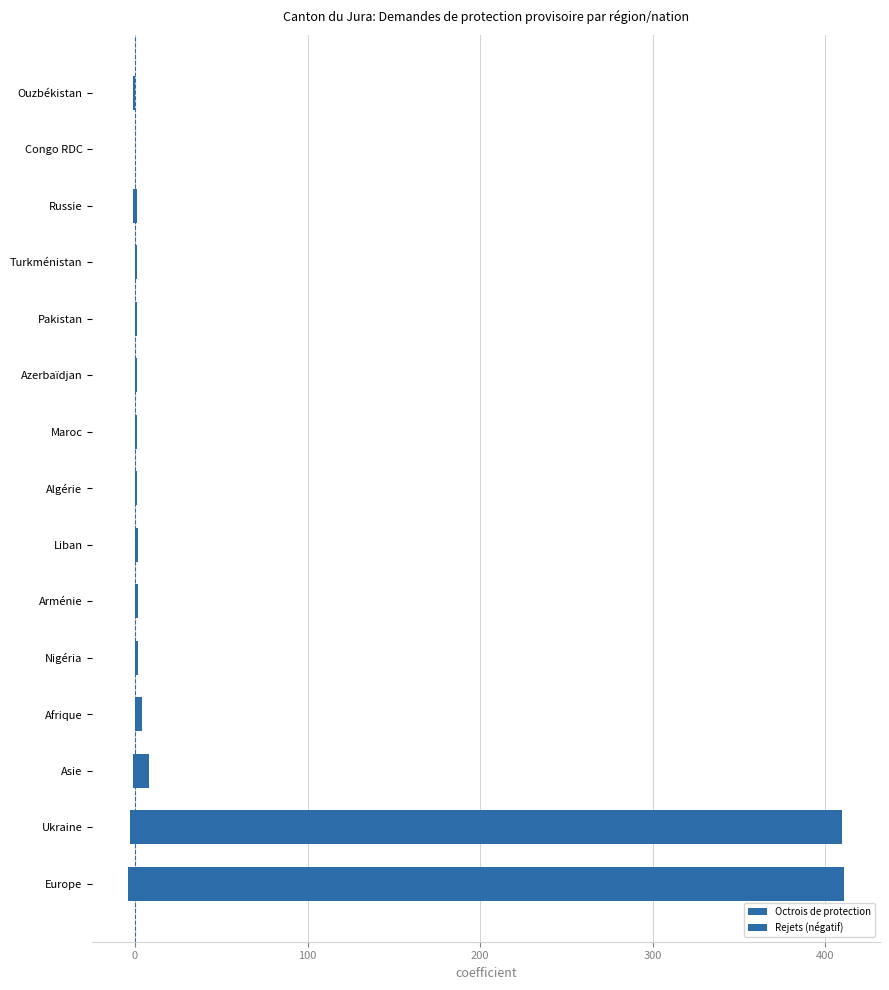

What is the average value of the Rejets (négatif) series?

-1